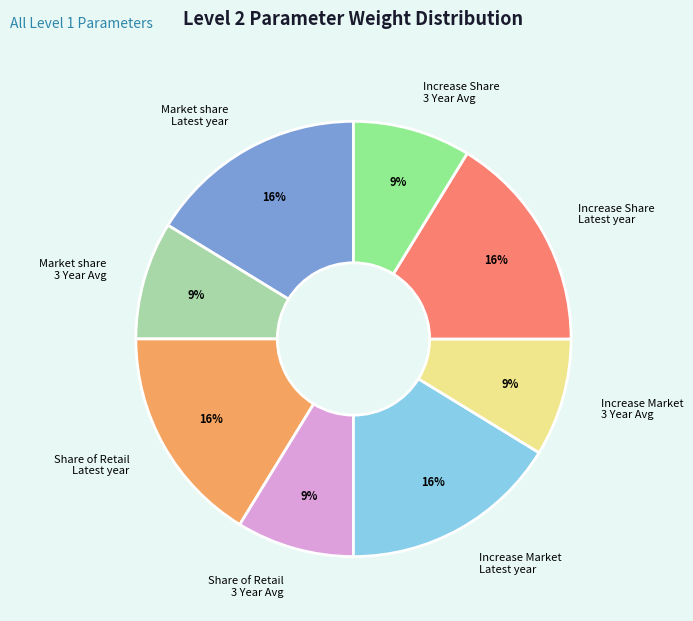

To the nearest percent, what is the average slice percentage?

12%